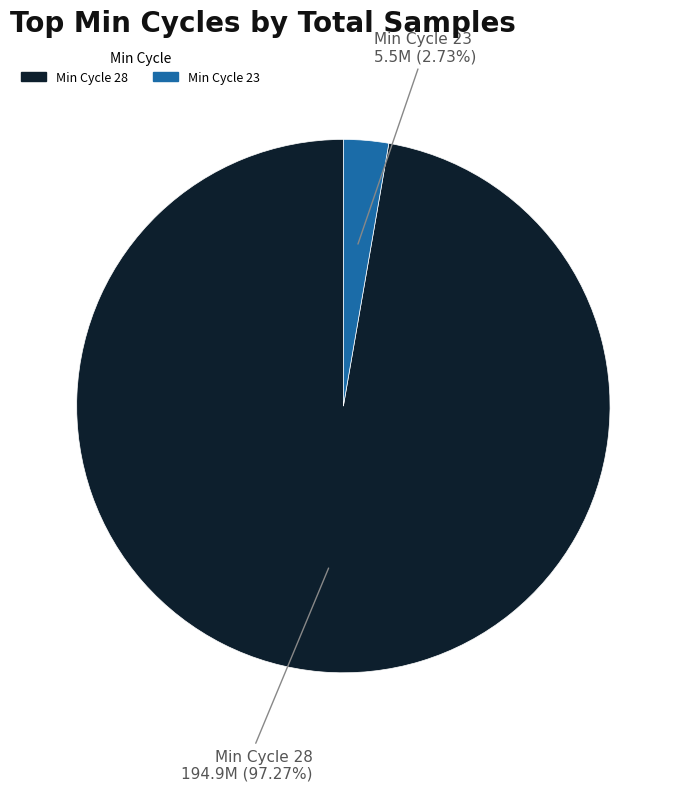

Does any single category account for the majority?

Yes